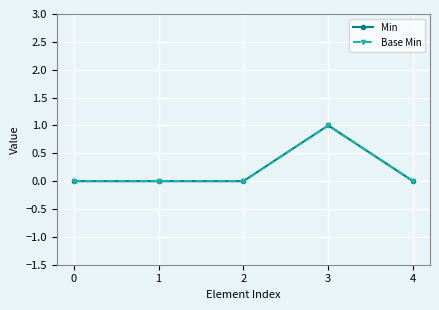

What is the value of the Min point at the 4th from the left?

1